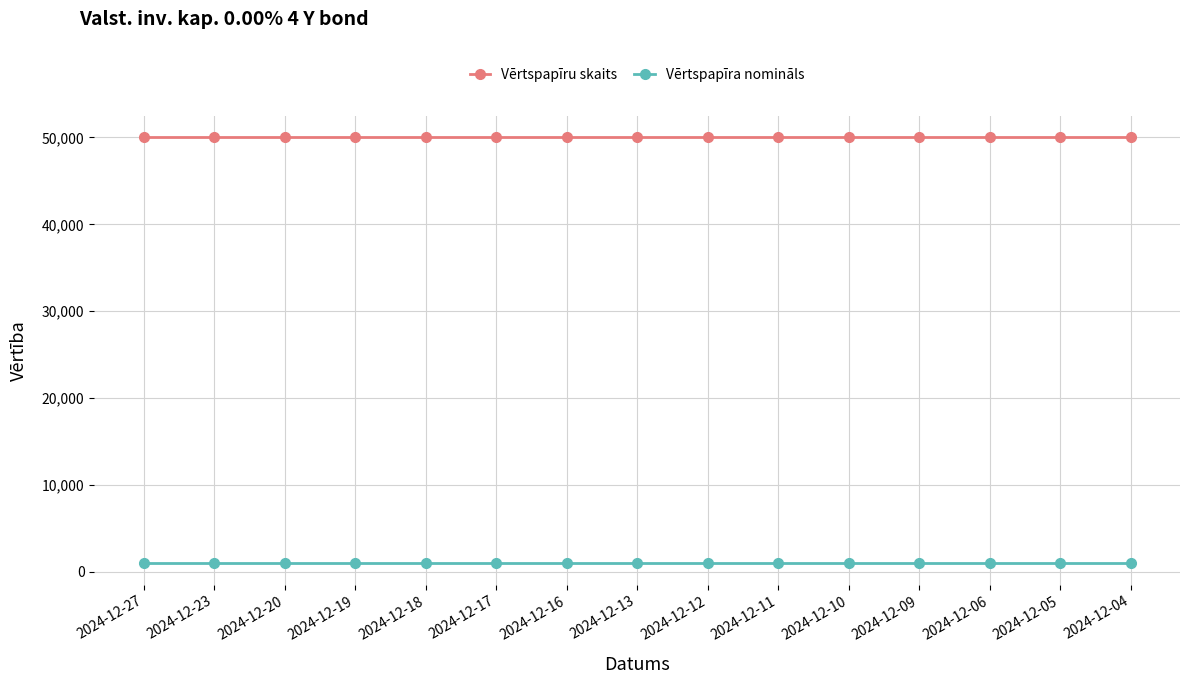

True or false: Vērtspapīru skaits and Vērtspapīra nomināls cross at least once.

False